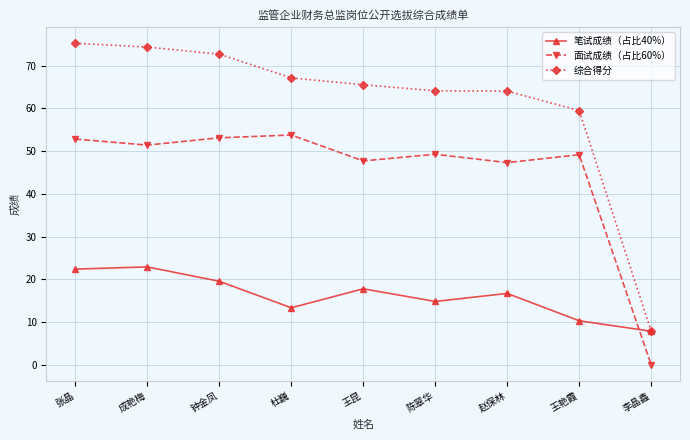

What is the difference between the 笔试成绩（占比40%） values at 赵保林 and 王艳霞?

6.4